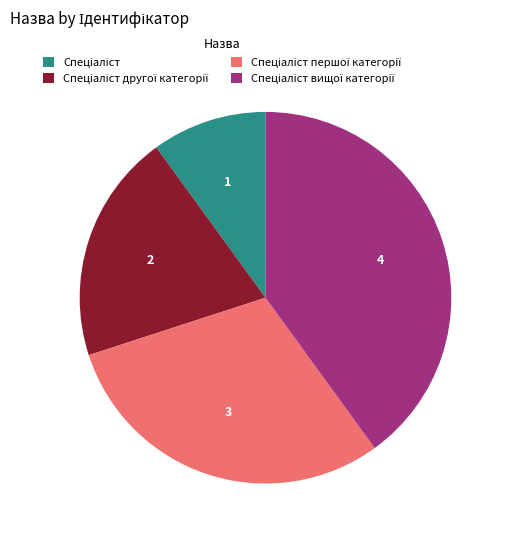

Is there any slice that represents more than half of the pie?

No